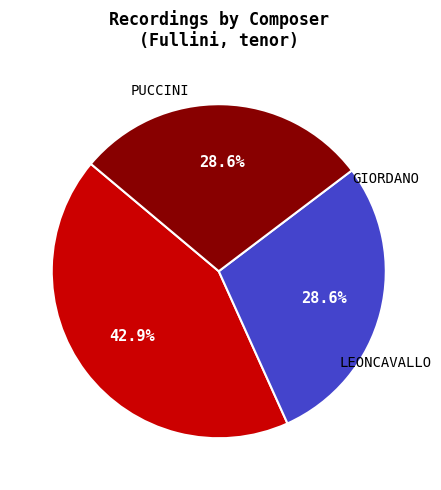

Is there any slice that represents more than half of the pie?

No